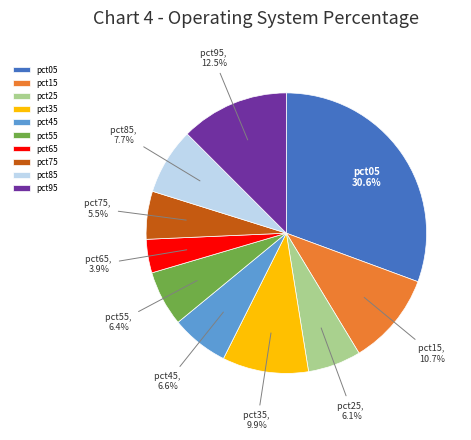

What is the largest slice in the pie chart?

pct05